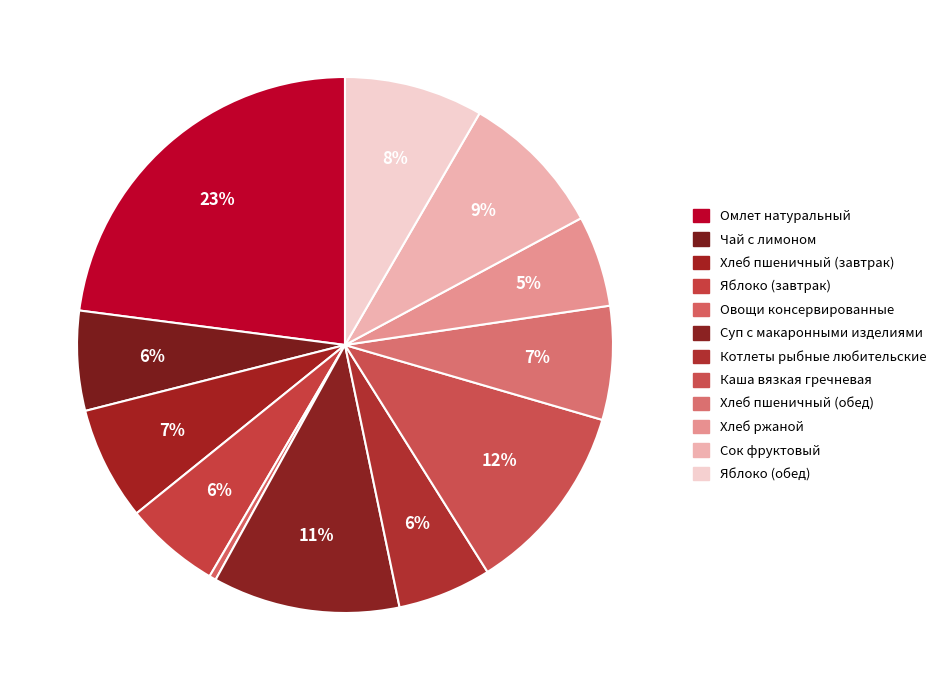

To the nearest percent, what percentage of the pie is Яблоко (завтрак)?

6%